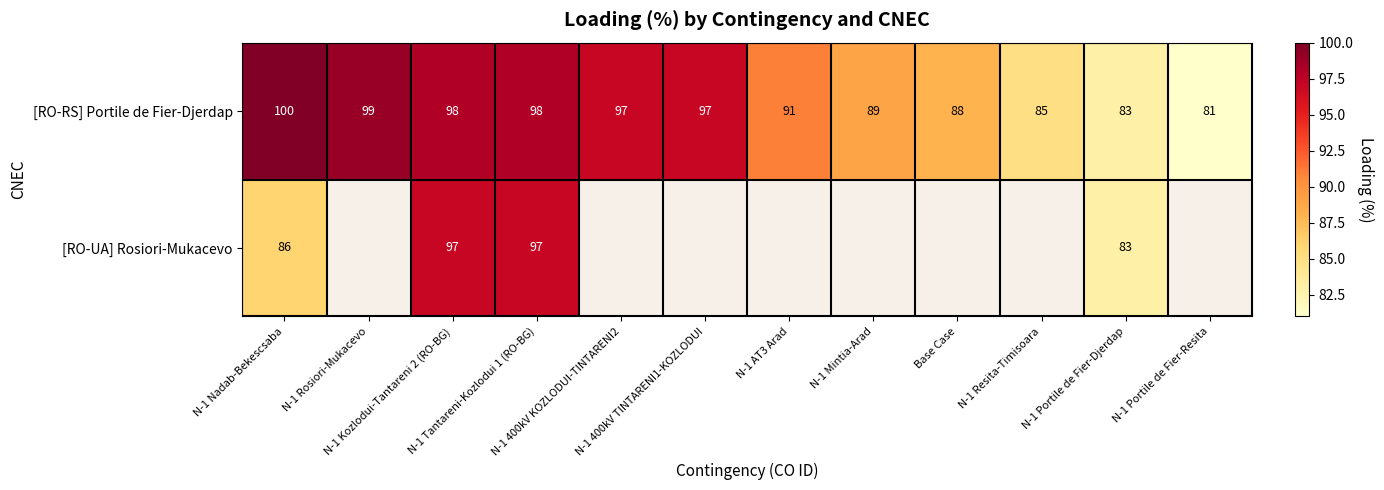

Which has a higher value, N-1 Nadab-Bekescsaba or N-1 Resita-Timisoara?

N-1 Nadab-Bekescsaba